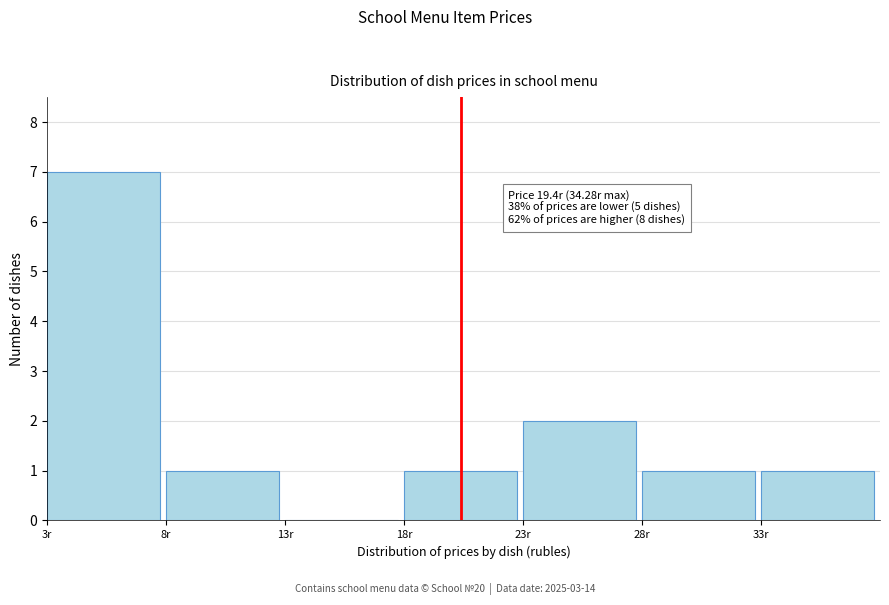

Which range on the x-axis has the tallest bar?

3 to 8